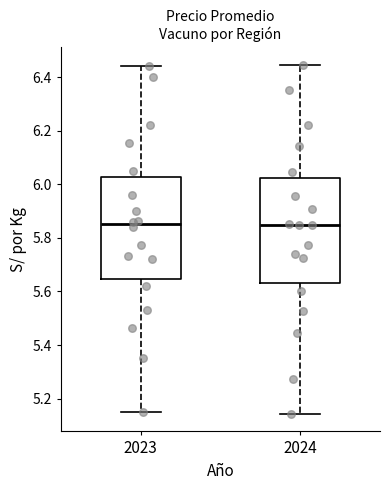

Reading left to right, read every box against the y-axis: the position of its median line, the range the box covers, and the ends of its whiskers. The values are not printed on the chart, so give them approximately, as read against the axis.

2023: median 5.86, box 5.64 to 6.02, whiskers 5.14 to 6.44
2024: median 5.84, box 5.64 to 6.02, whiskers 5.14 to 6.44